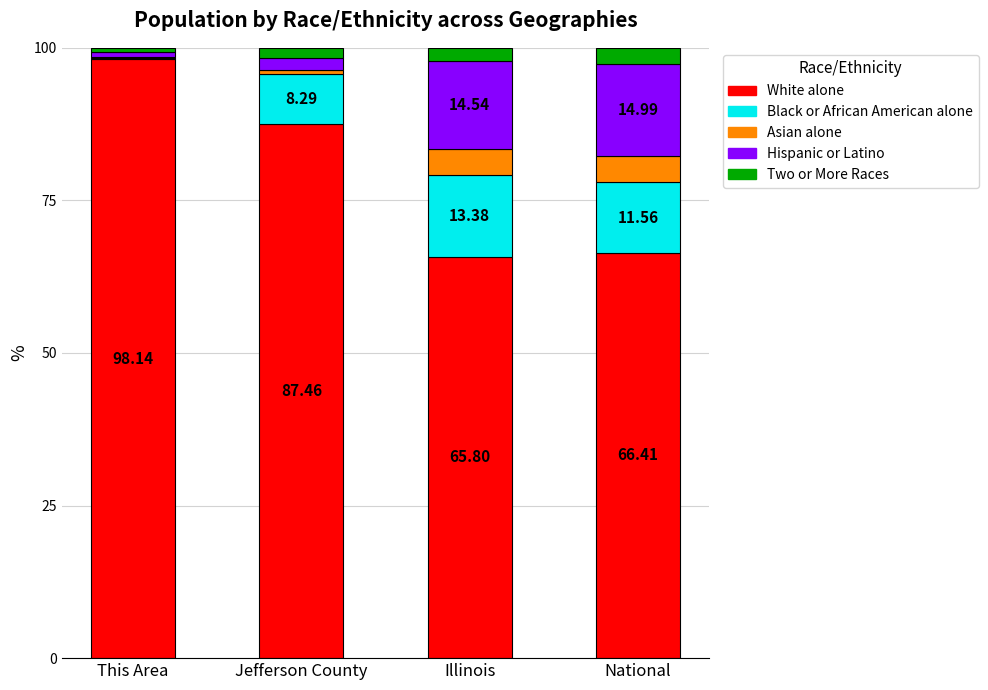

Which category has the highest value in the White alone series?

This Area